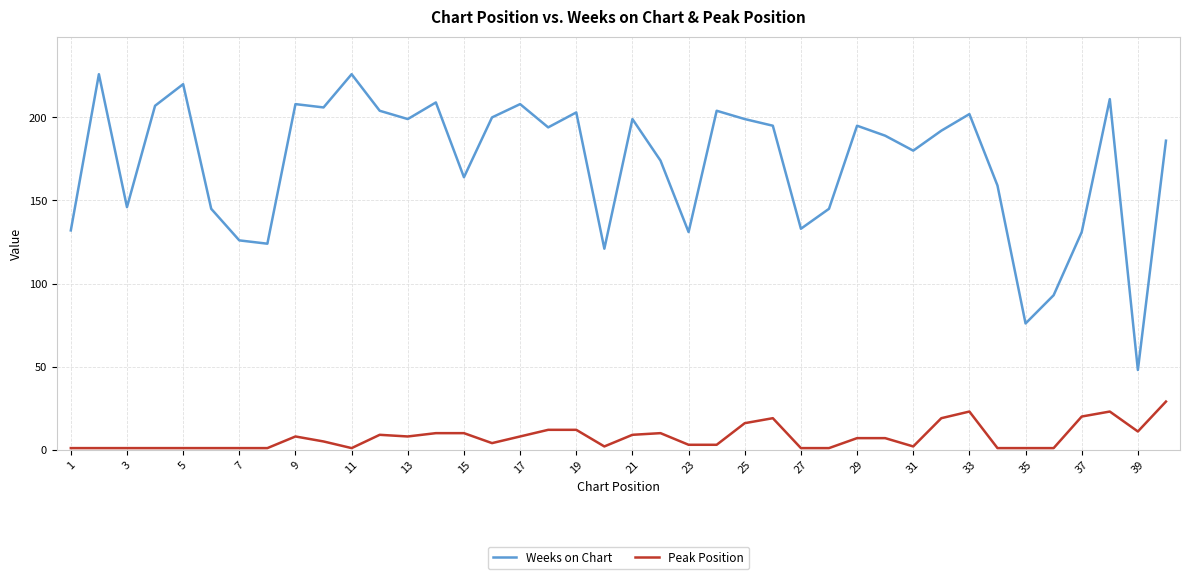

True or false: Peak Position and Weeks on Chart cross at least once.

False